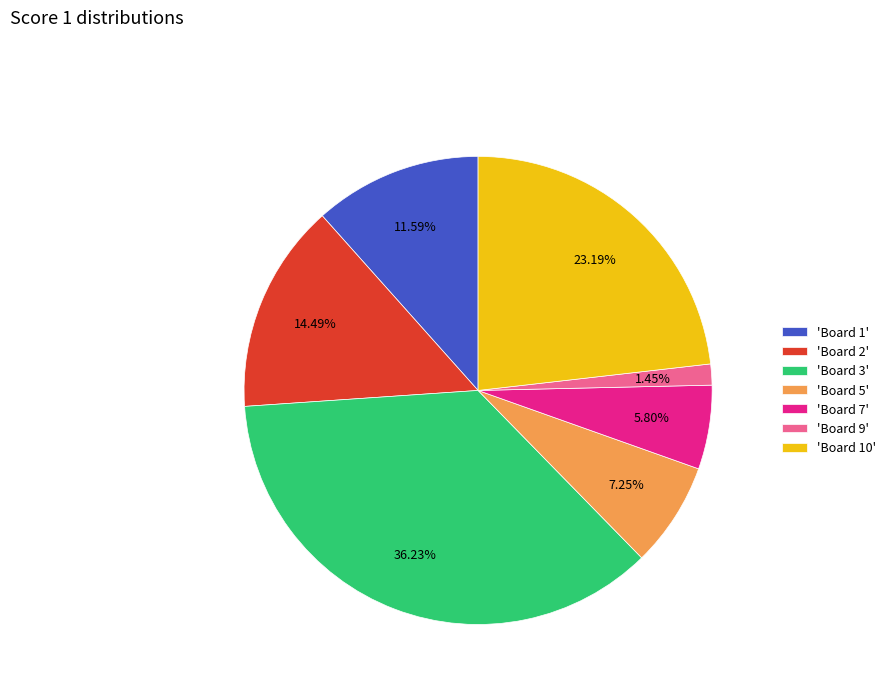

How many slices are in this pie chart?

7